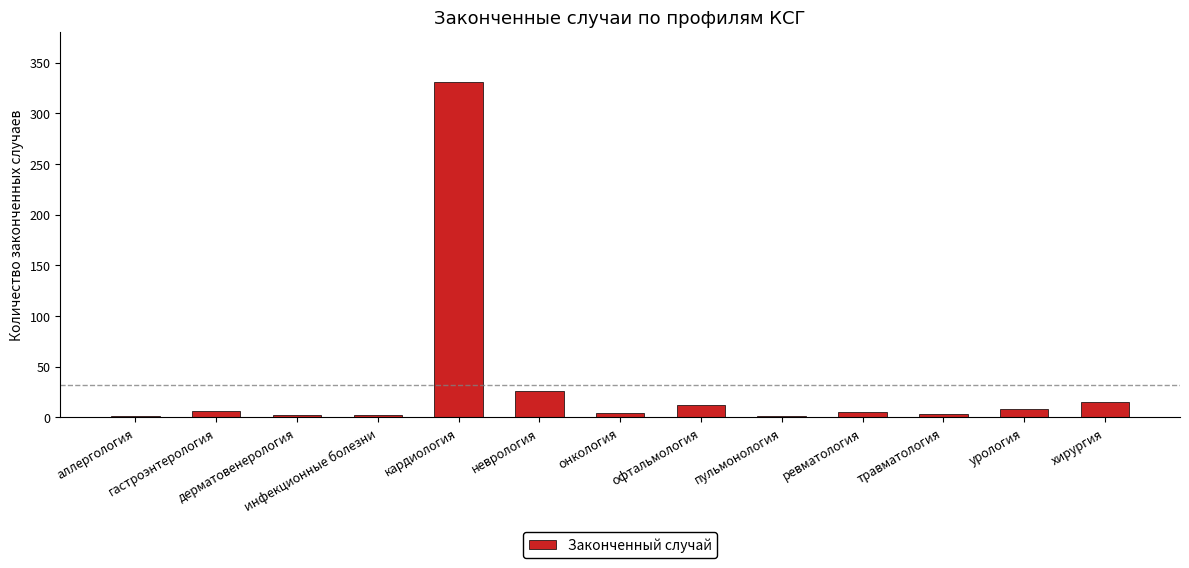

What is the maximum value shown in the chart?

331